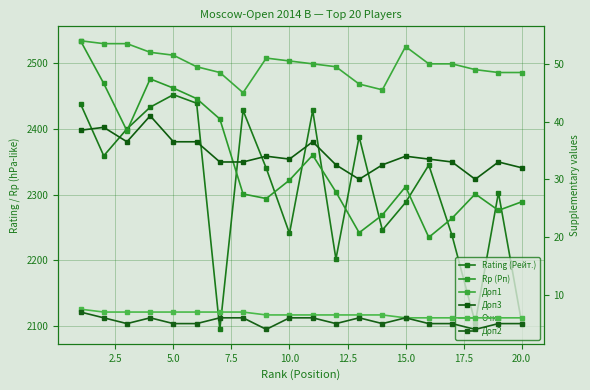

At how many categories does at least one series exceed 2188?

20